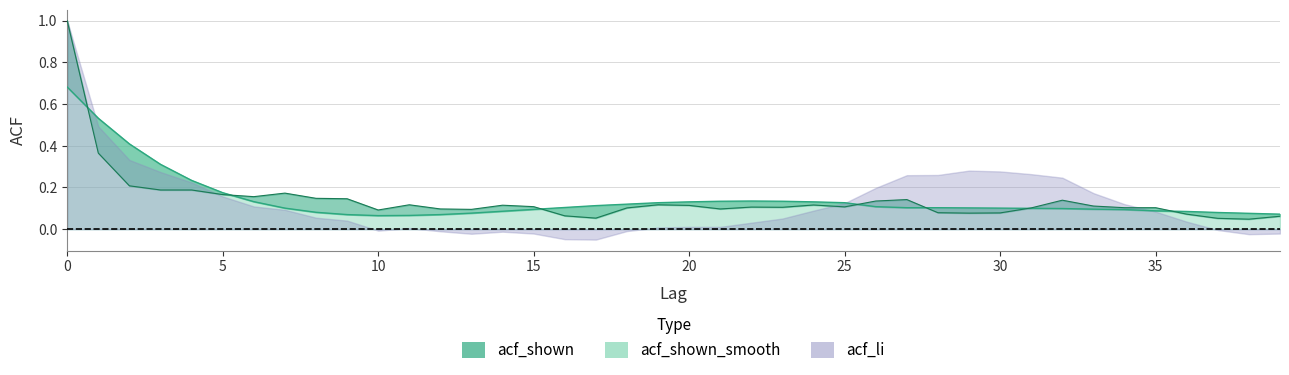

Is it true that acf_shown equals 0.1 at 29?

True